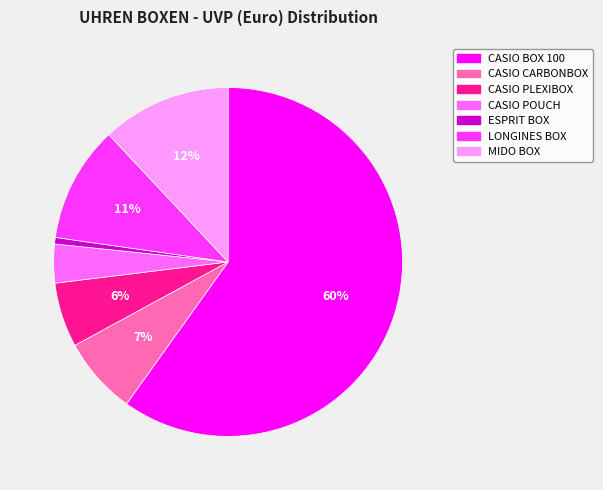

Do CASIO PLEXIBOX and CASIO BOX 100 together represent more than half of the pie?

Yes